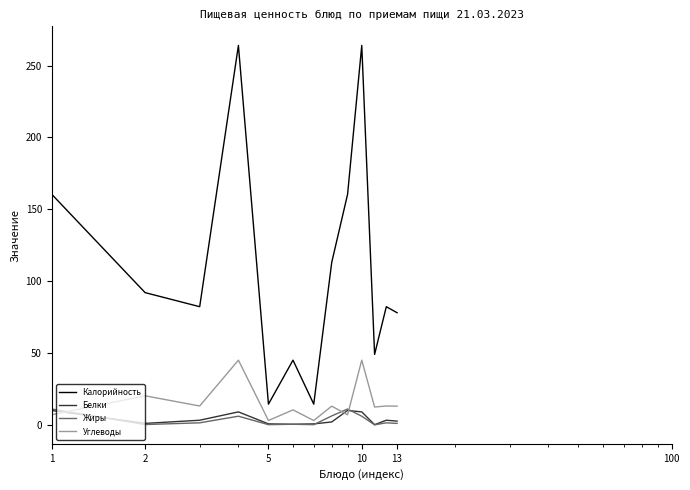

True or false: Калорийность and Жиры intersect in this chart.

False